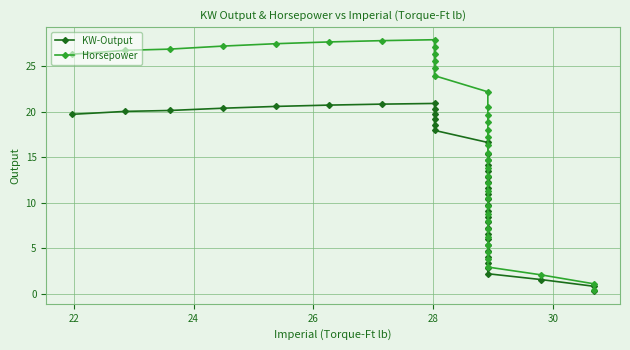

The value of KW-Output at 33 is 31.8. True or false?

False